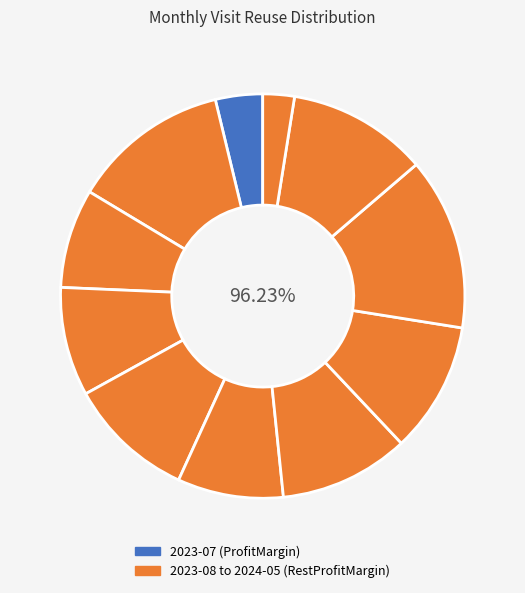

True or false: 2024-03 accounts for 1% of the total.

False